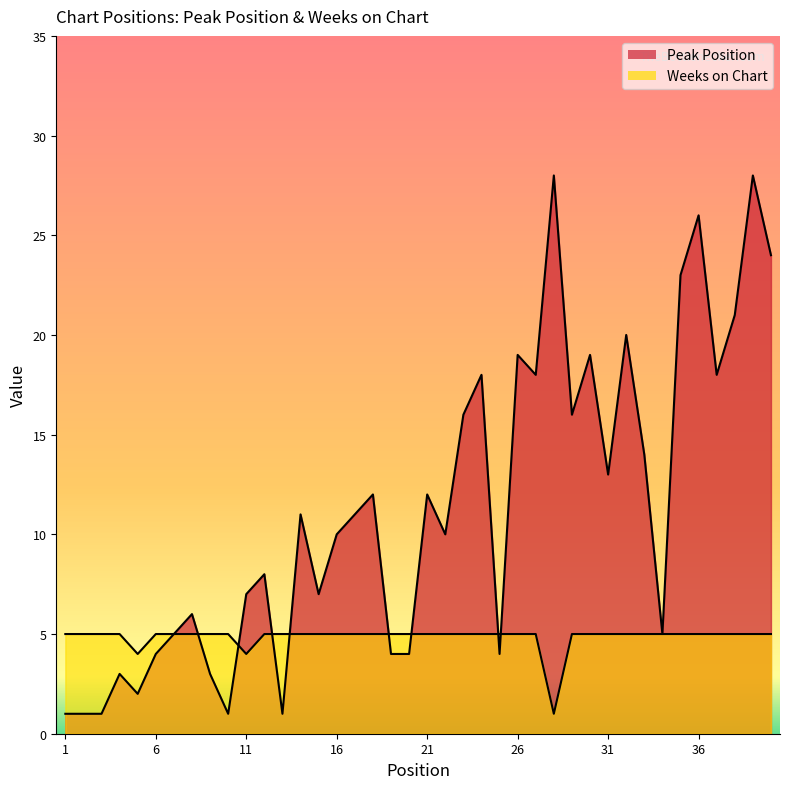

What is the difference between the Peak Position values at 25 and 30?

15